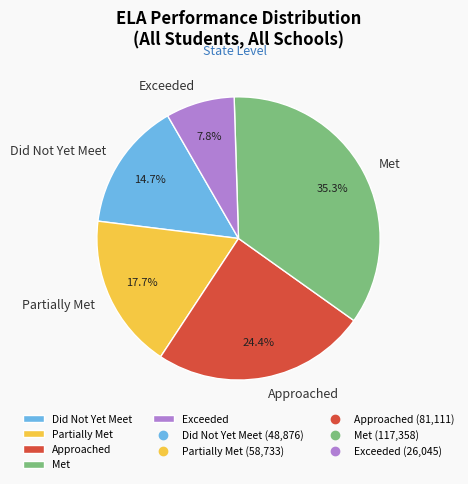

What is the ratio of the value at Met to the value at Partially Met?

2.0